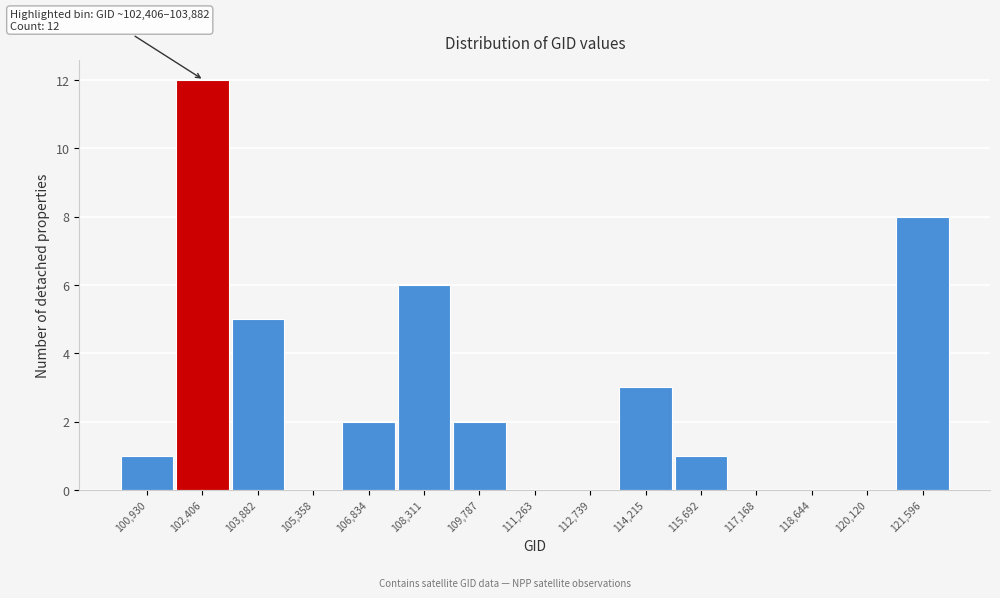

Reading left to right, list all the values displayed in this chart.

100,930=1	102,406=12	103,882=5	105,358=0	106,834=2	108,311=6	109,787=2	111,263=0	112,739=0	114,215=3	115,692=1	117,168=0	118,644=0	120,120=0	121,596=8